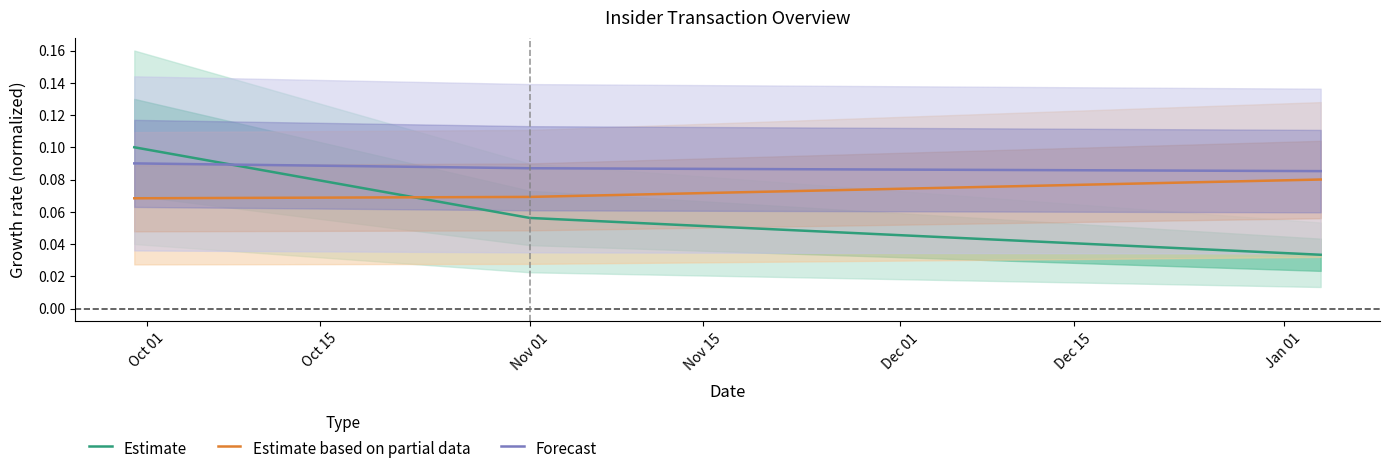

Rank the series by their maximum value, from highest to lowest.

Estimate, Forecast, Estimate based on partial data